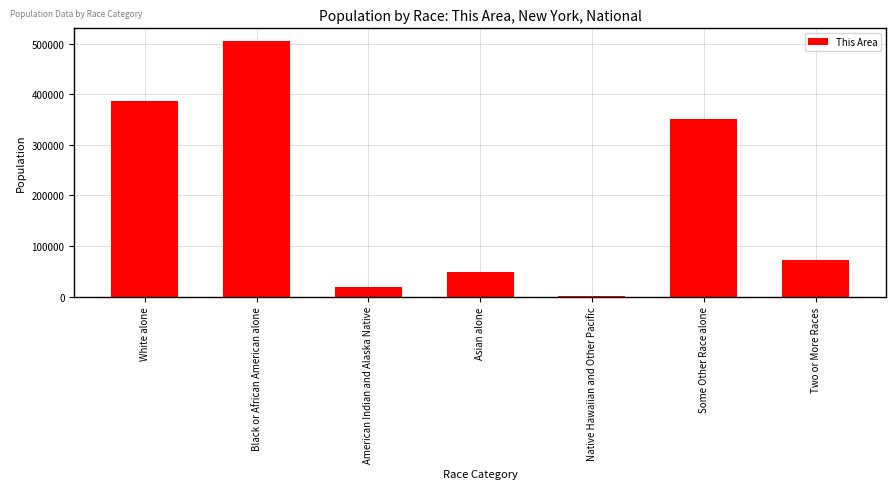

Read the value at Black or African American alone.

505200